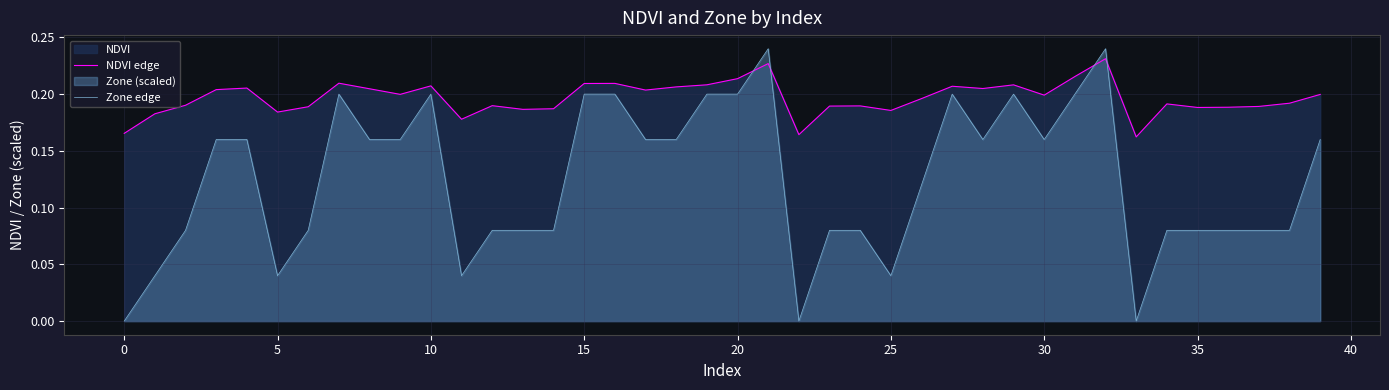

The value of NDVI edge at 34 is 0.2. True or false?

True